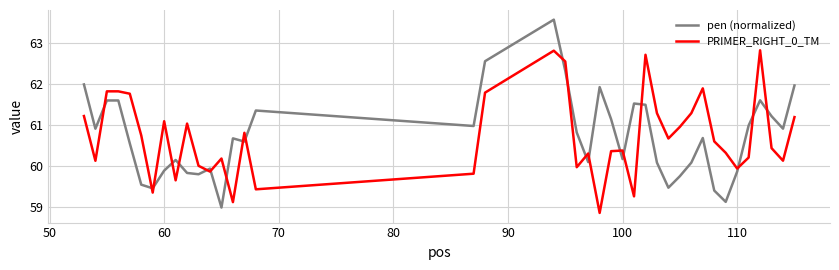

Which series ends up on top after the final intersection of PRIMER_RIGHT_0_TM and pen (normalized)?

pen (normalized)